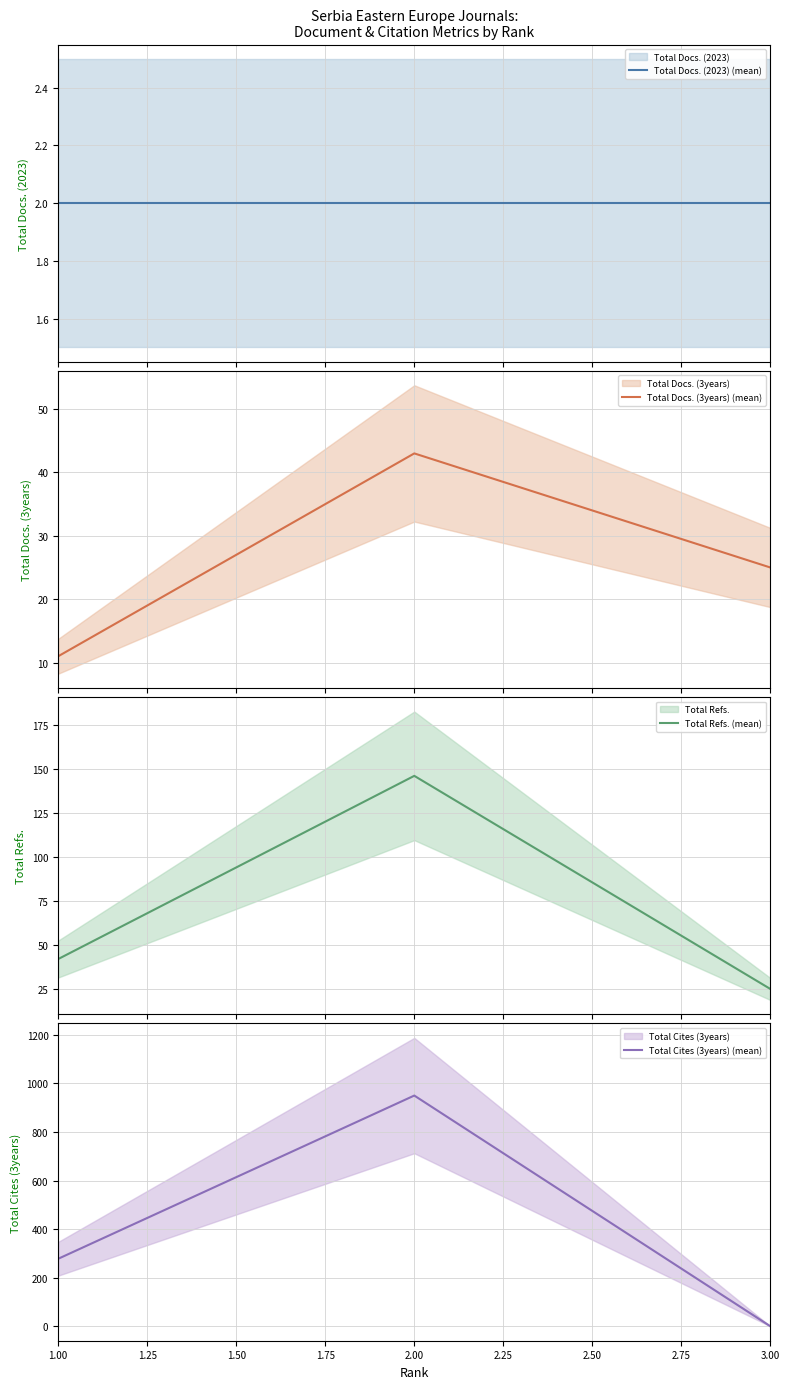

What is the minimum value for Total Refs. (mean)?

25